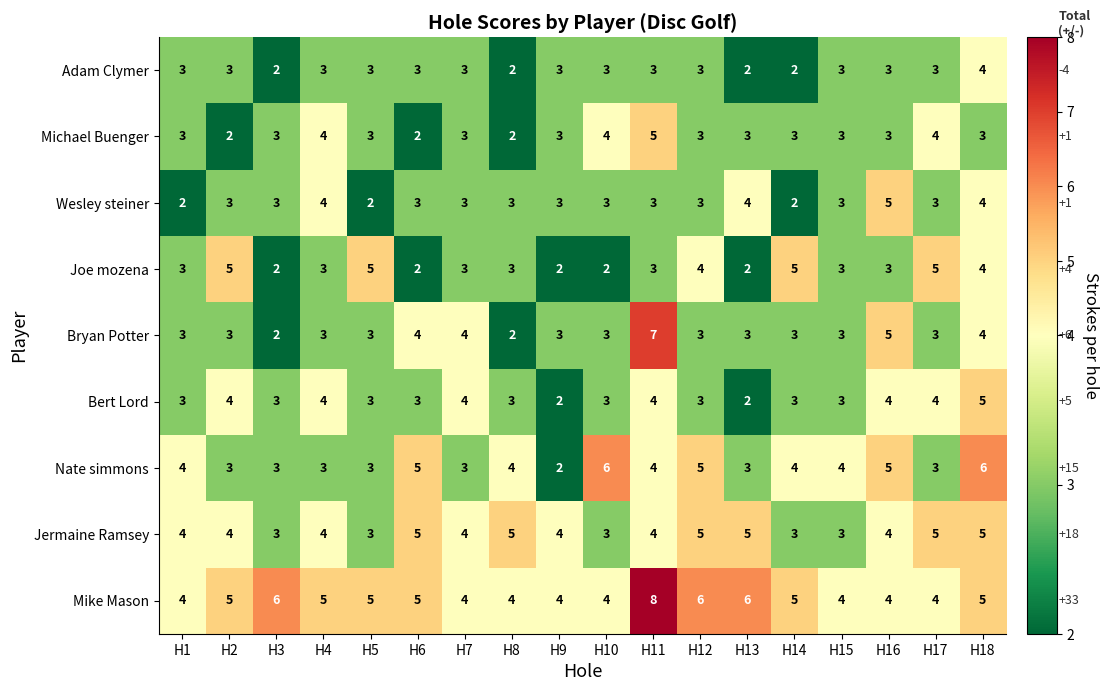

What is the approximate value of Mike Mason at H8?

4